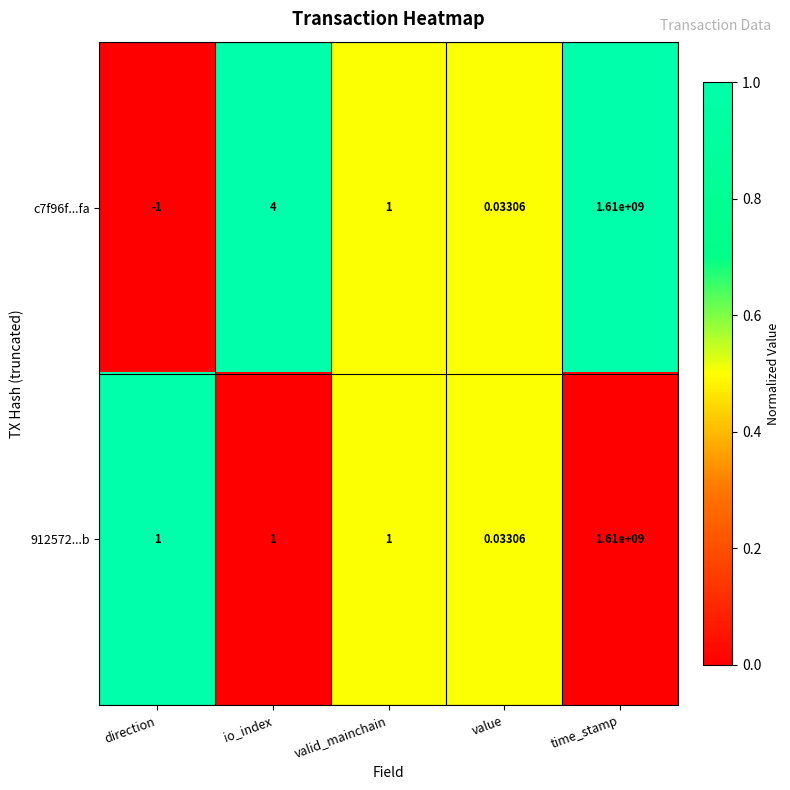

Which category has the lowest value across all series?

direction